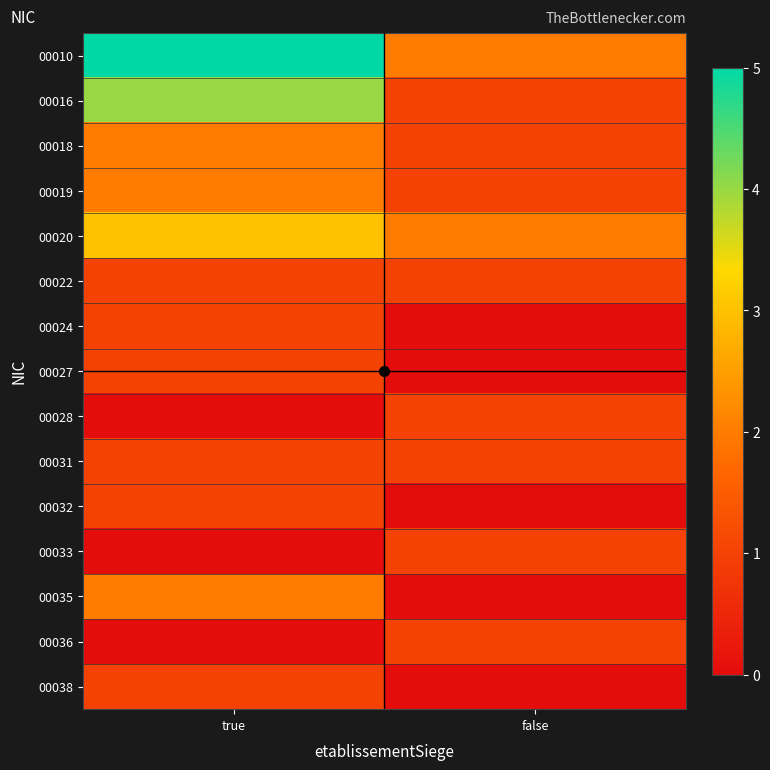

Which series has the widest spread of values?

00010